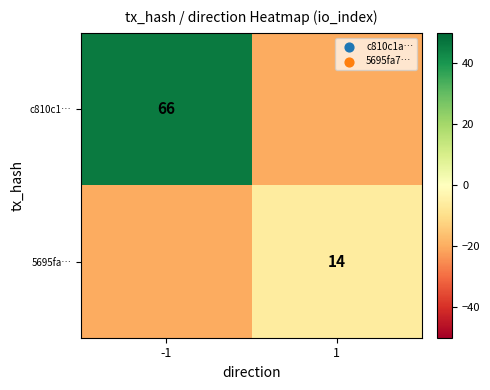

Is it true that 5695fa… equals 14 at 1?

True